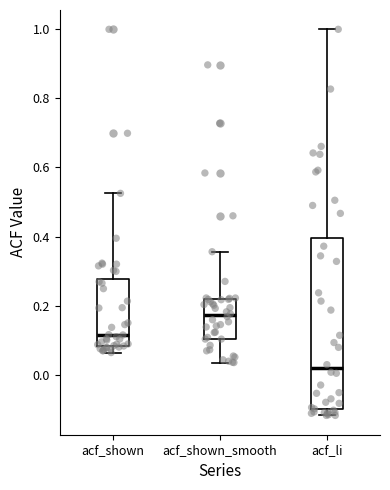

Where does the upper whisker of the box for acf_li end on the y-axis? The values are not printed on the chart, so give them approximately, as read against the axis.

1.00